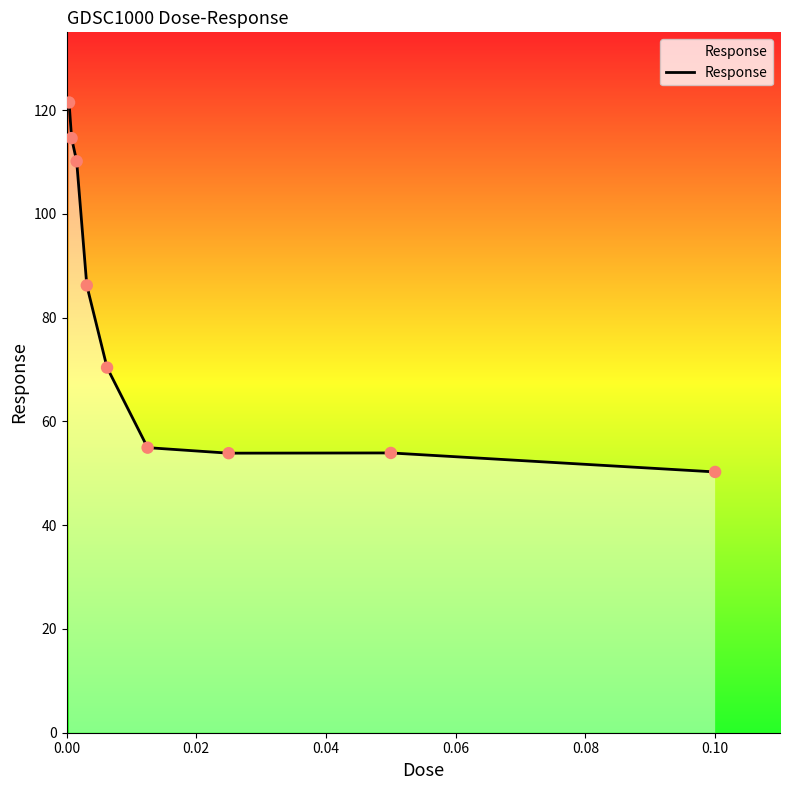

What is the smallest value displayed?

50.3